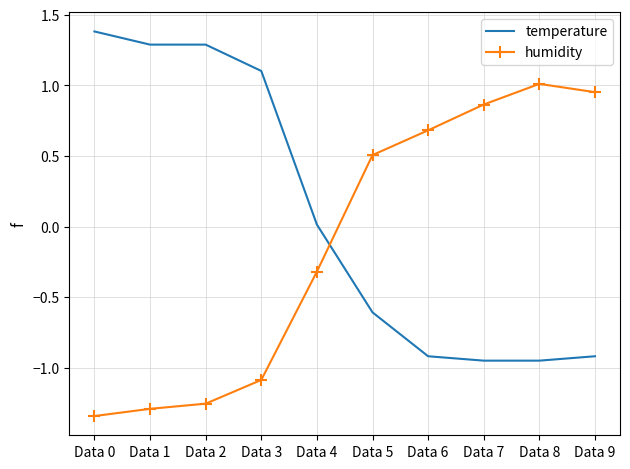

What is the difference between the temperature values at Data 8 and Data 1?

2.2